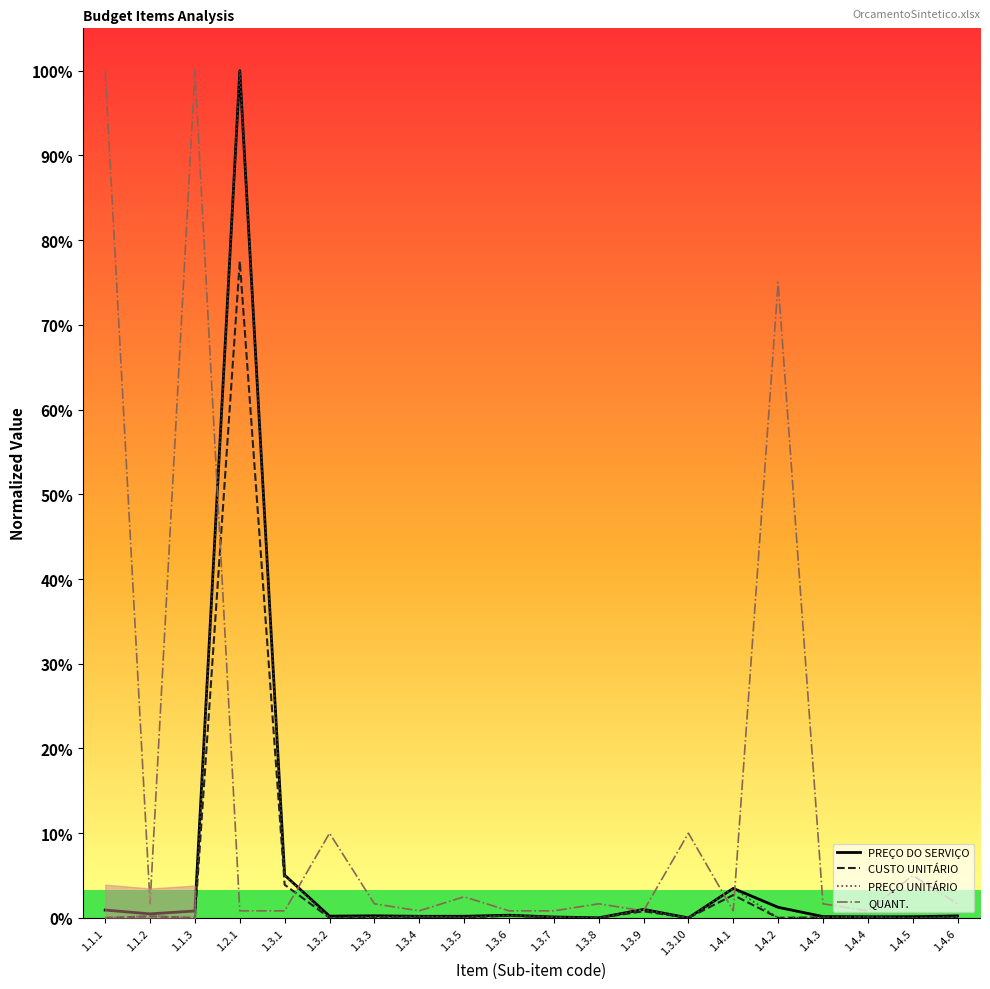

Reading left to right, transcribe all the data shown in this chart.

PREÇO DO SERVIÇO: 1.1.1=0.0	1.1.2=0.0	1.1.3=0.0	1.2.1=1.0	1.3.1=0.1	1.3.2=0.0	1.3.3=0.0	1.3.4=0.0	1.3.5=0.0	1.3.6=0.0	1.3.7=0.0	1.3.8=0.0	1.3.9=0.0	1.3.10=0.0	1.4.1=0.0	1.4.2=0.0	1.4.3=0.0	1.4.4=0.0	1.4.5=0.0	1.4.6=0.0
CUSTO UNITÁRIO: 1.1.1=0.0	1.1.2=0.0	1.1.3=0.0	1.2.1=0.8	1.3.1=0.0	1.3.2=0.0	1.3.3=0.0	1.3.4=0.0	1.3.5=0.0	1.3.6=0.0	1.3.7=0.0	1.3.8=0.0	1.3.9=0.0	1.3.10=0.0	1.4.1=0.0	1.4.2=0.0	1.4.3=0.0	1.4.4=0.0	1.4.5=0.0	1.4.6=0.0
PREÇO UNITÁRIO: 1.1.1=0.0	1.1.2=0.0	1.1.3=0.0	1.2.1=1.0	1.3.1=0.1	1.3.2=0.0	1.3.3=0.0	1.3.4=0.0	1.3.5=0.0	1.3.6=0.0	1.3.7=0.0	1.3.8=0.0	1.3.9=0.0	1.3.10=0.0	1.4.1=0.0	1.4.2=0.0	1.4.3=0.0	1.4.4=0.0	1.4.5=0.0	1.4.6=0.0
QUANT.: 1.1.1=1.0	1.1.2=0.0	1.1.3=1.0	1.2.1=0.0	1.3.1=0.0	1.3.2=0.1	1.3.3=0.0	1.3.4=0.0	1.3.5=0.0	1.3.6=0.0	1.3.7=0.0	1.3.8=0.0	1.3.9=0.0	1.3.10=0.1	1.4.1=0.0	1.4.2=0.8	1.4.3=0.0	1.4.4=0.0	1.4.5=0.1	1.4.6=0.0